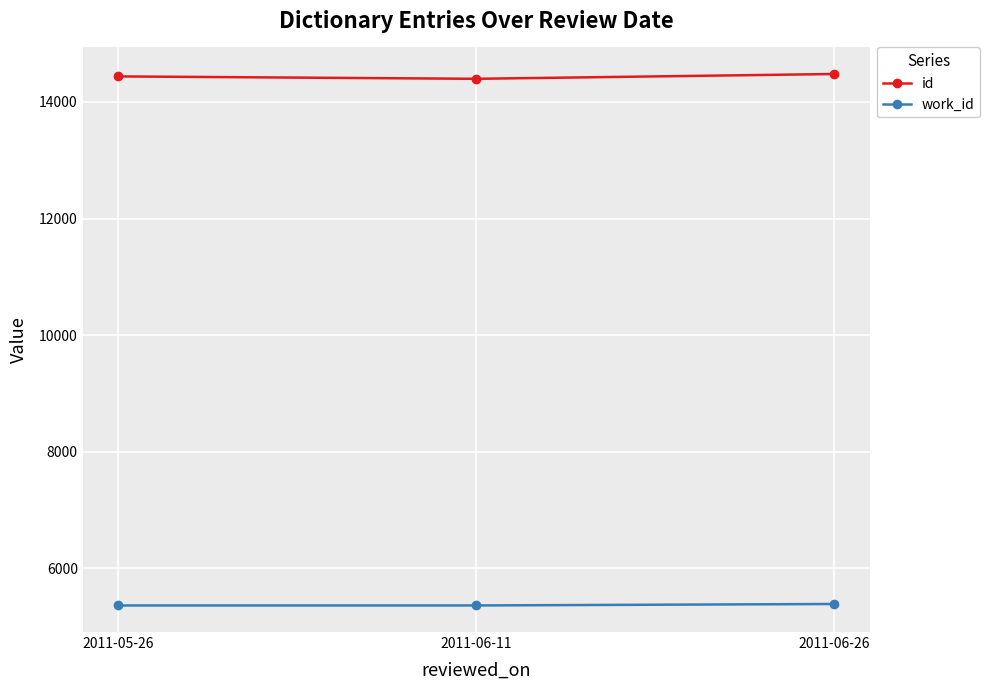

What is the label of the 1st point from the right?

2011-06-26